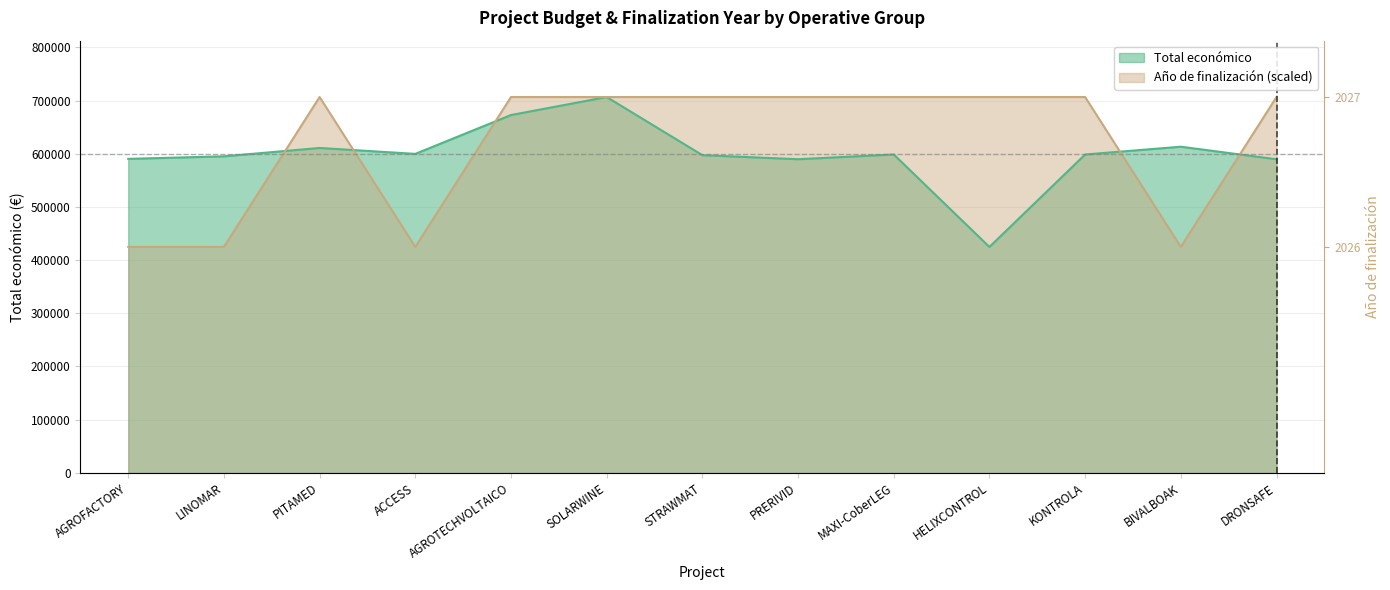

What is the spread (max minus min) of values at DRONSAFE?

117113.0